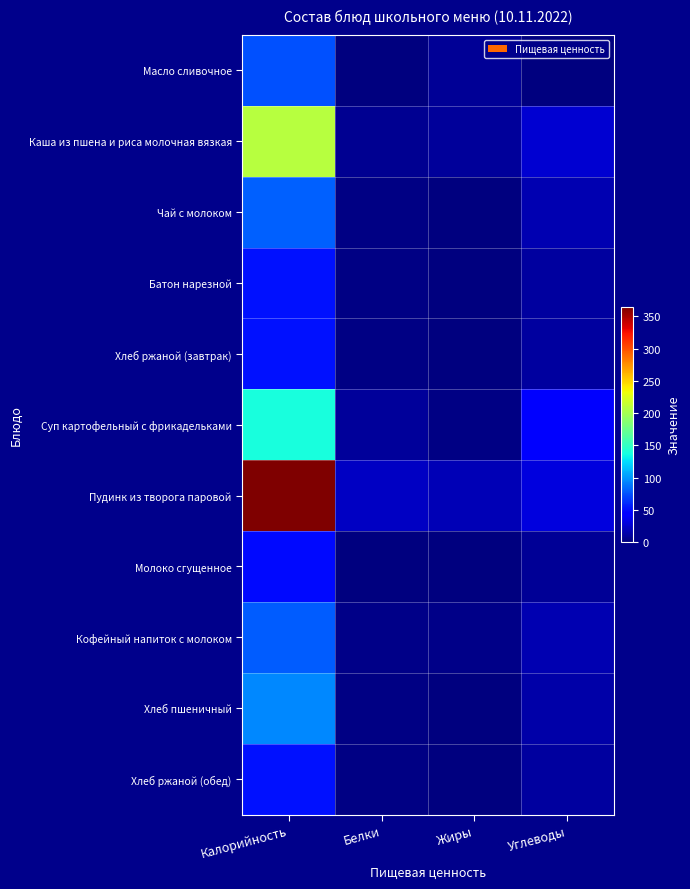

Which has a higher value, Калорийность or Жиры?

Калорийность